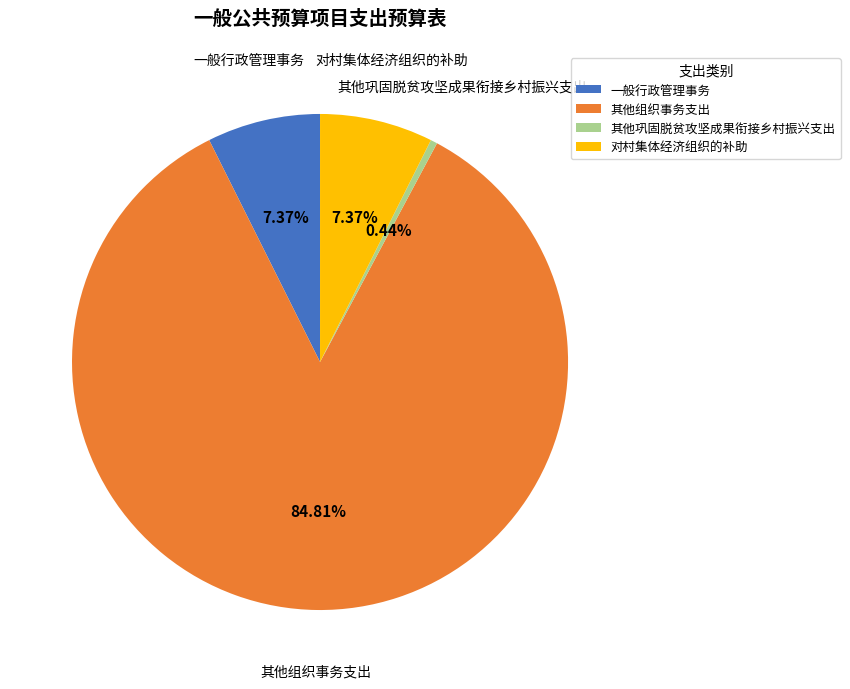

Which slice is the largest?

其他组织事务支出